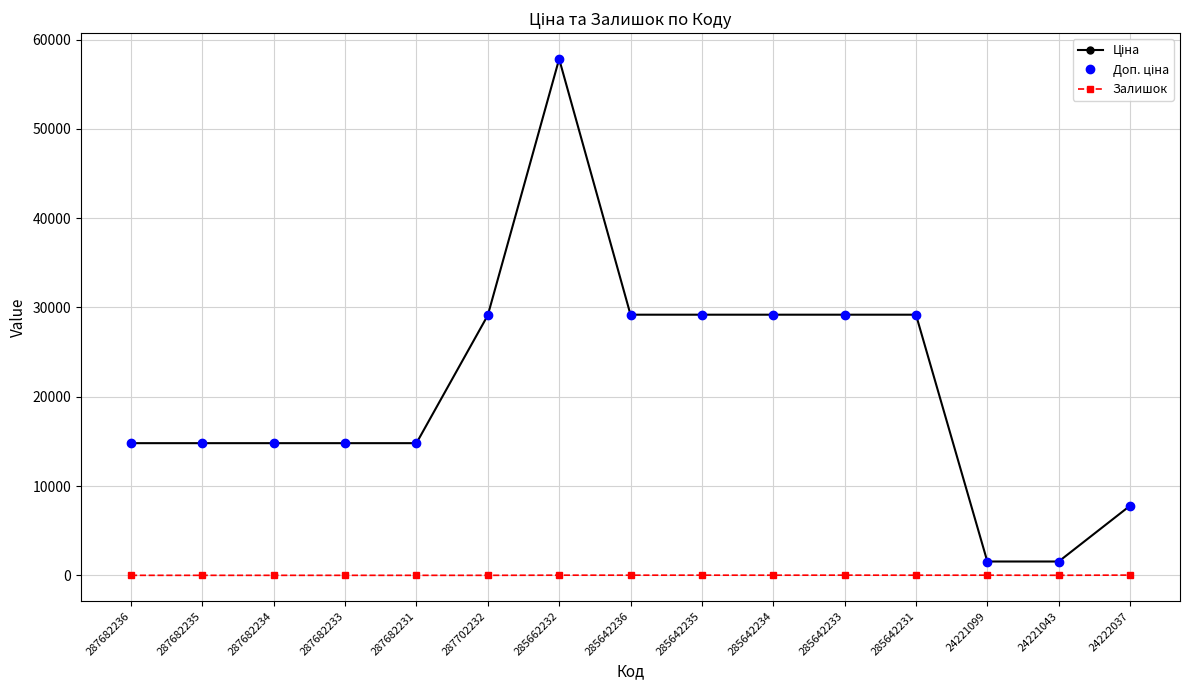

At which category is the sum across all series the highest?

285662232